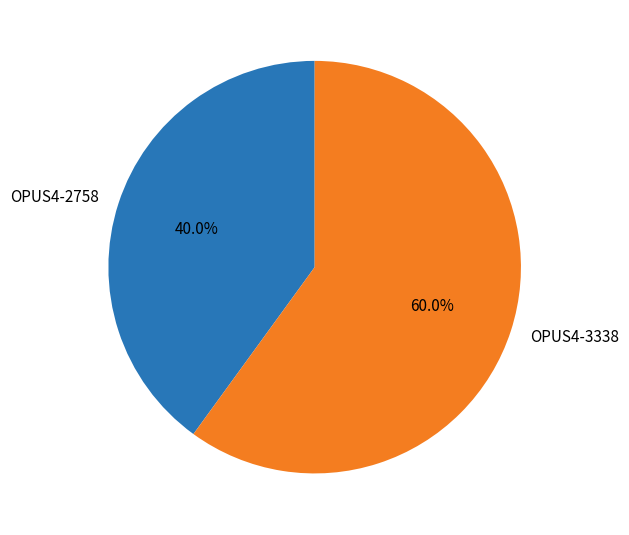

How many segments does this pie chart have?

2